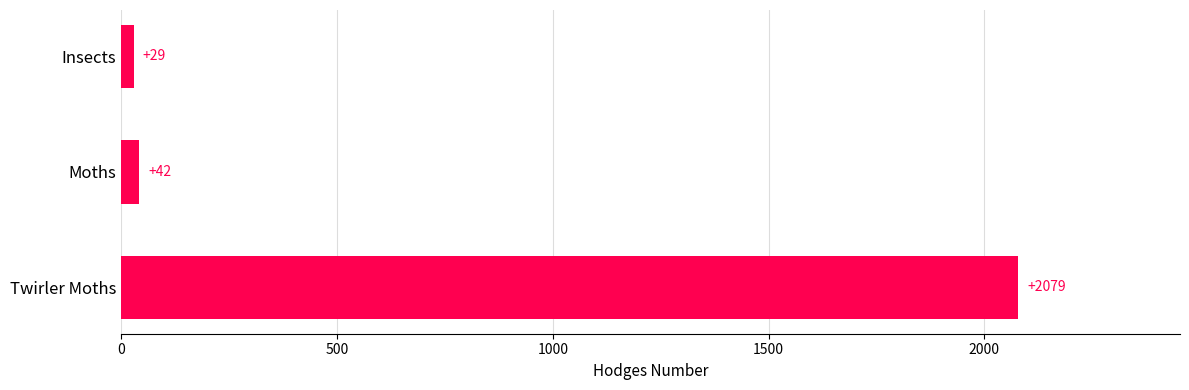

At which label is the value closest to 1054?

Moths